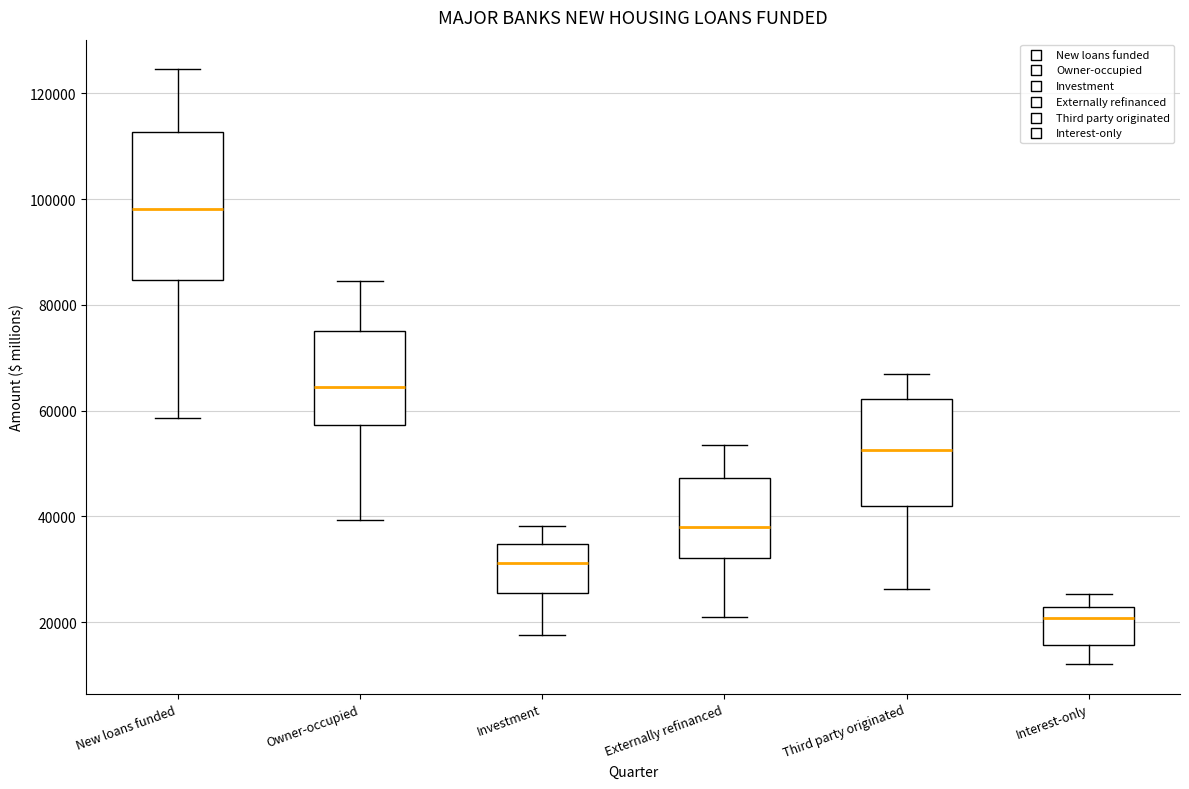

Which box is the tallest, from its lower edge to its upper edge?

New loans funded